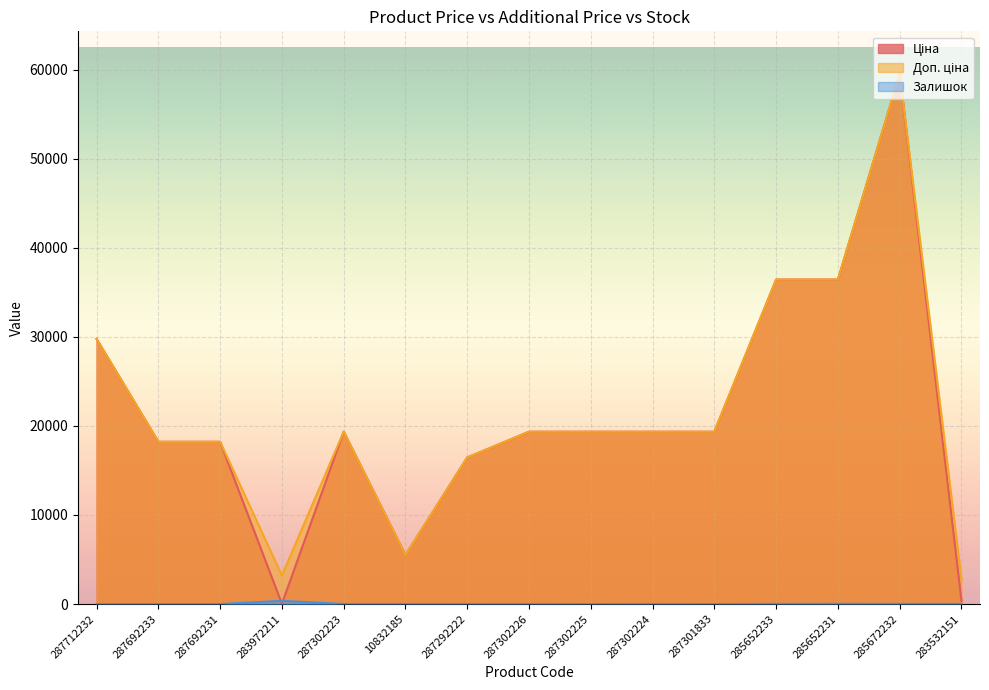

What is the average value of the Доп. ціна series?

21547.4